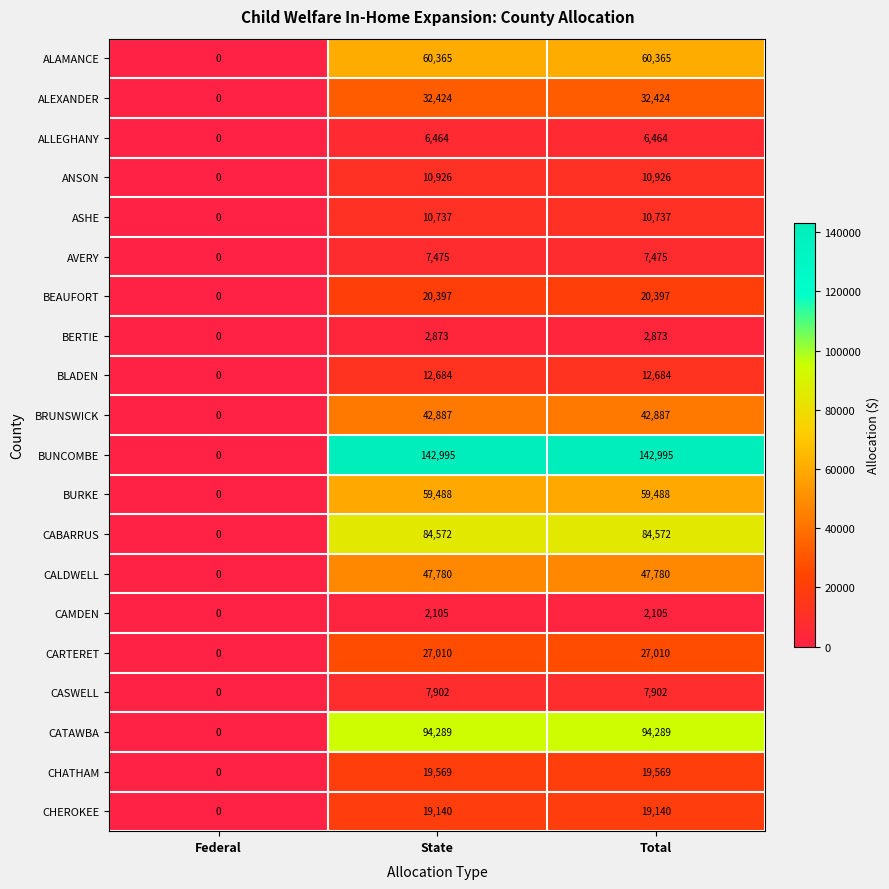

At which label is CABARRUS closest to 42286?

Federal